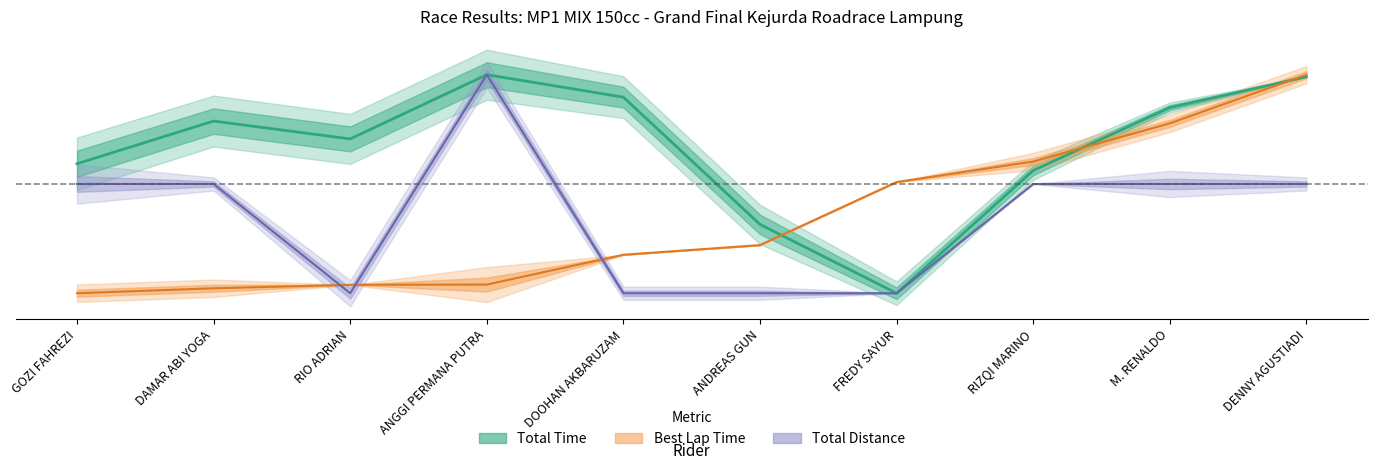

What is the sum of all Total Time values?

6.7